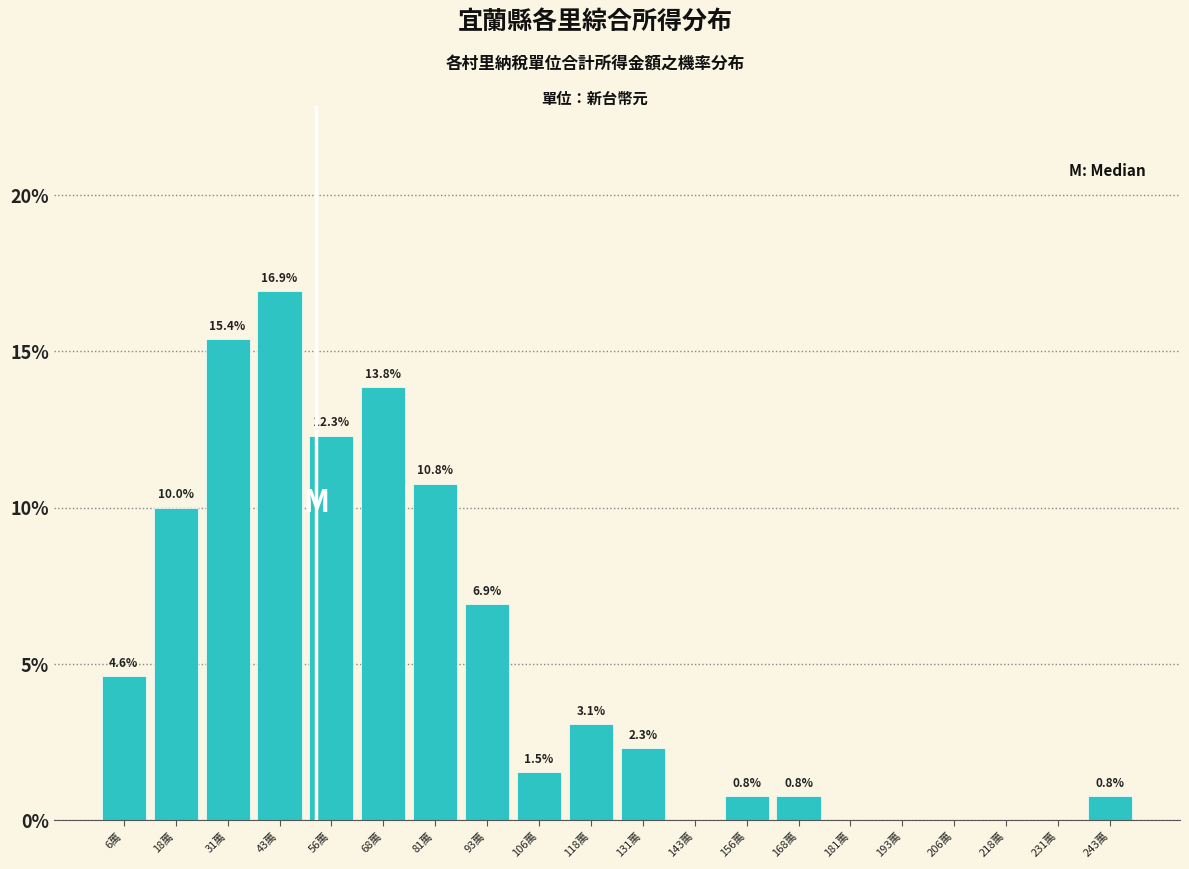

Reading right to left, list all the values displayed in this chart.

243萬=0.8	231萬=0.0	218萬=0.0	206萬=0.0	193萬=0.0	181萬=0.0	168萬=0.8	156萬=0.8	143萬=0.0	131萬=2.3	118萬=3.1	106萬=1.5	93萬=6.9	81萬=10.8	68萬=13.8	56萬=12.3	43萬=16.9	31萬=15.4	18萬=10.0	6萬=4.6